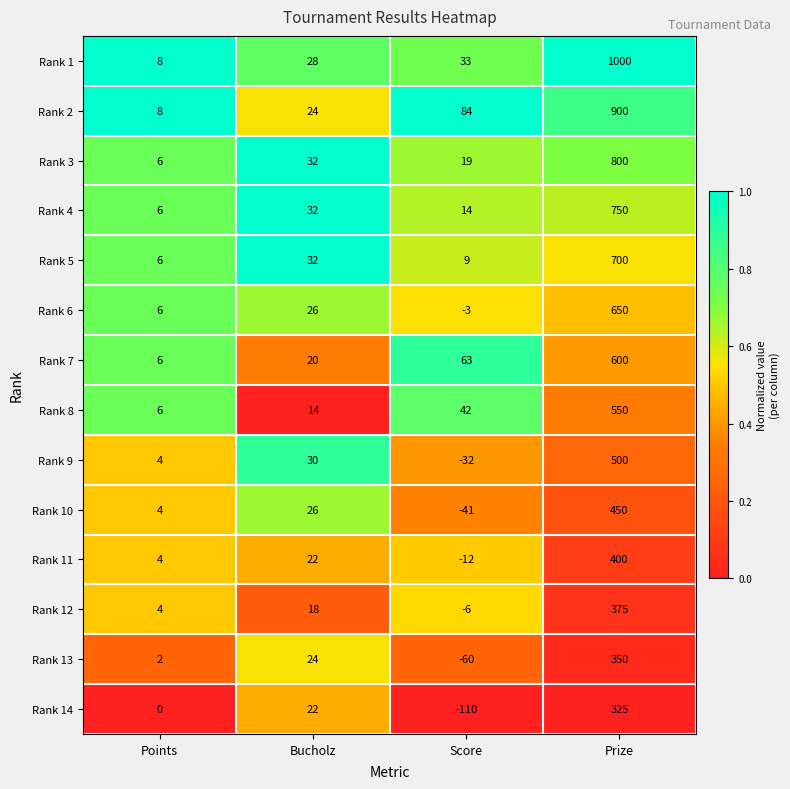

True or false: Rank 3 has a value of 14 at Bucholz.

False